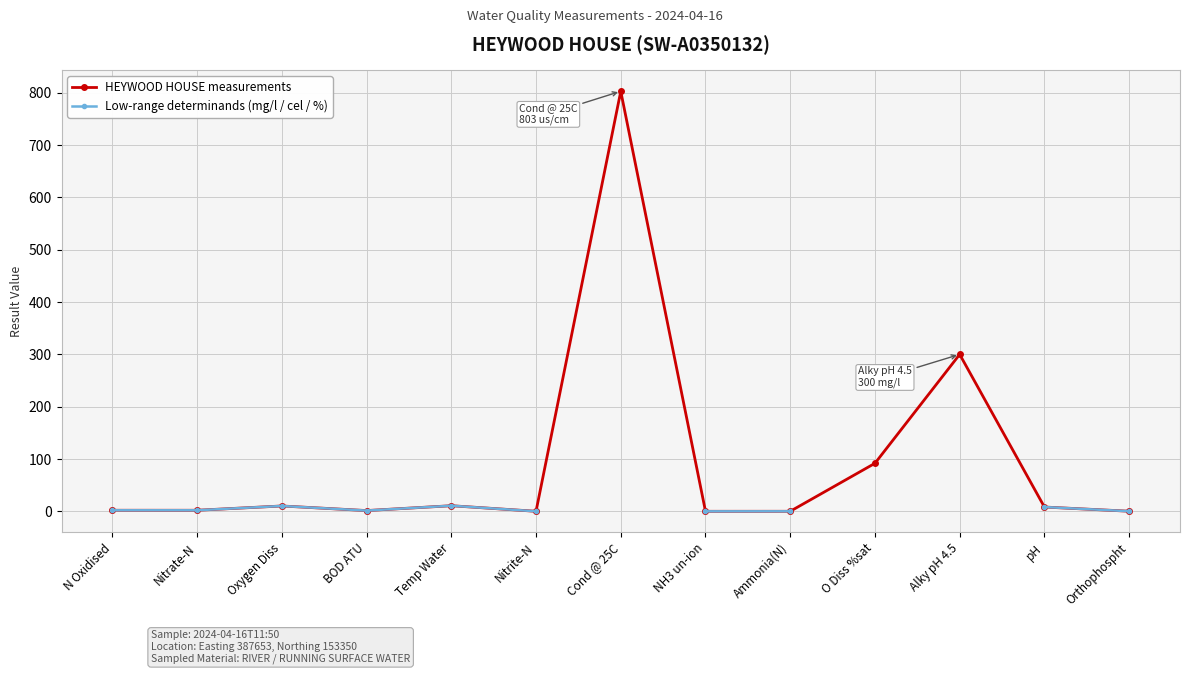

At which category does the chart reach its minimum across all series?

NH3 un-ion